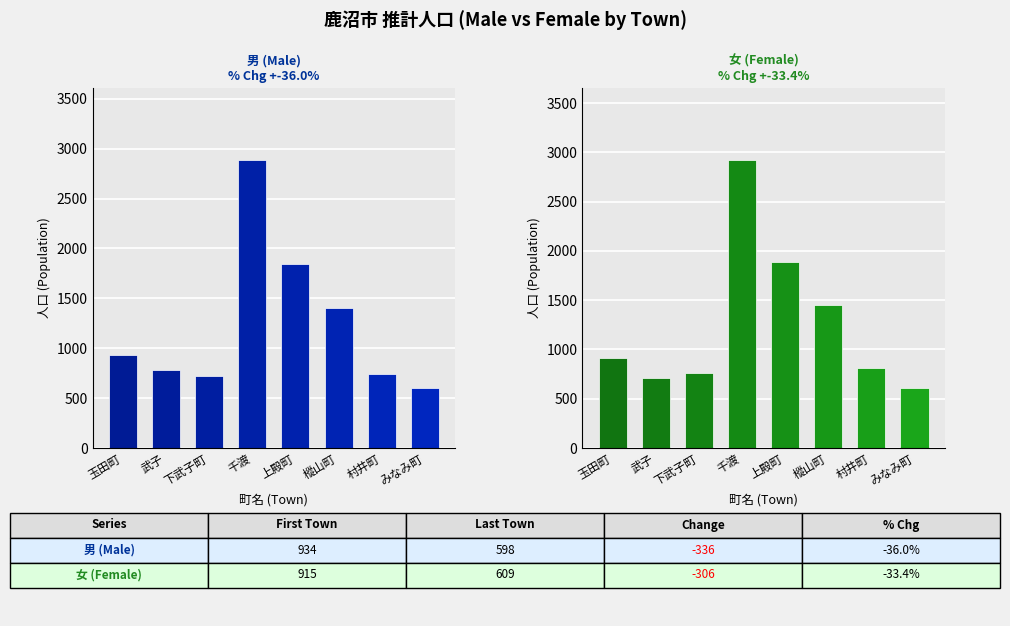

Reading left to right, what are all the values shown in this chart?

男 (Male): 玉田町=934	武子=781	下武子町=717	千渡=2886	上殿町=1847	樅山町=1399	村井町=743	みなみ町=598
女 (Female): 玉田町=915	武子=706	下武子町=766	千渡=2923	上殿町=1887	樅山町=1449	村井町=811	みなみ町=609